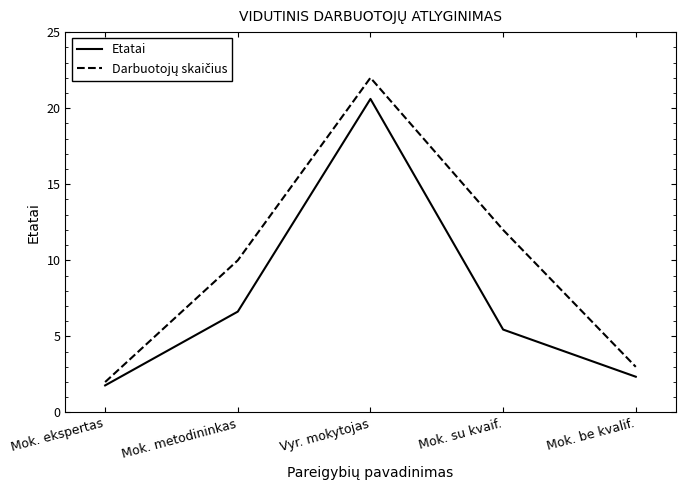

True or false: Etatai has a value of 2.4 at Mok. be kvalif..

True